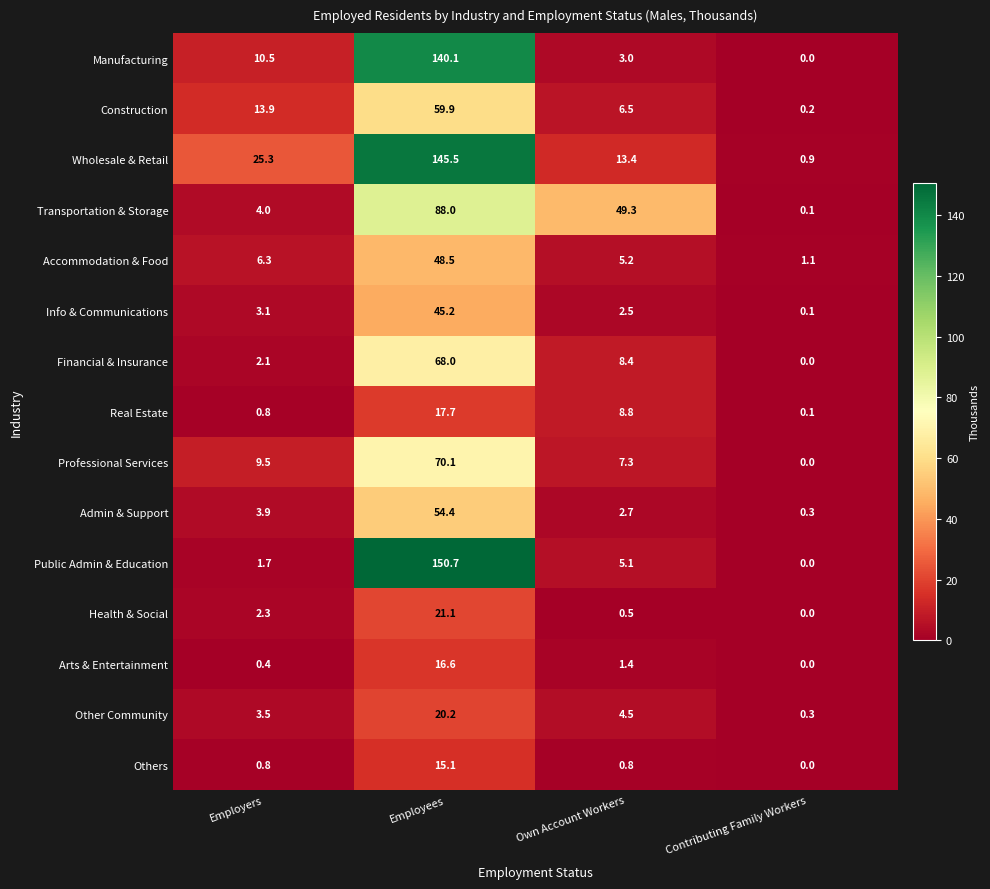

What is the total value across all series at Employers?

88.1